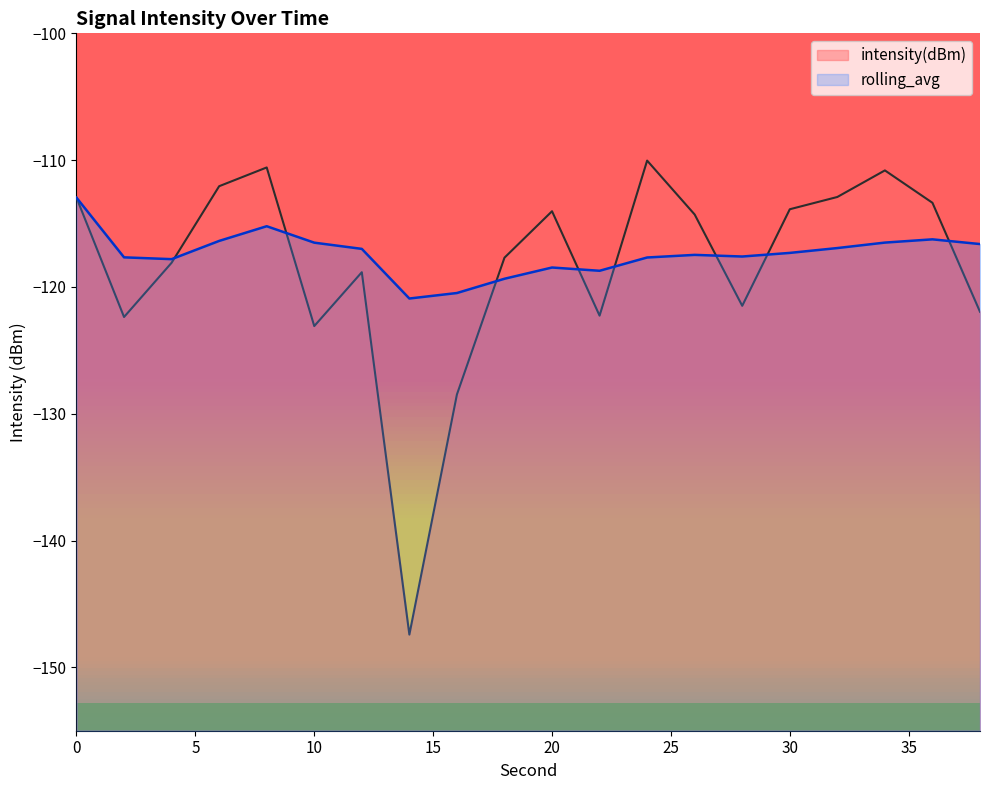

Count the number of data series in this chart.

2